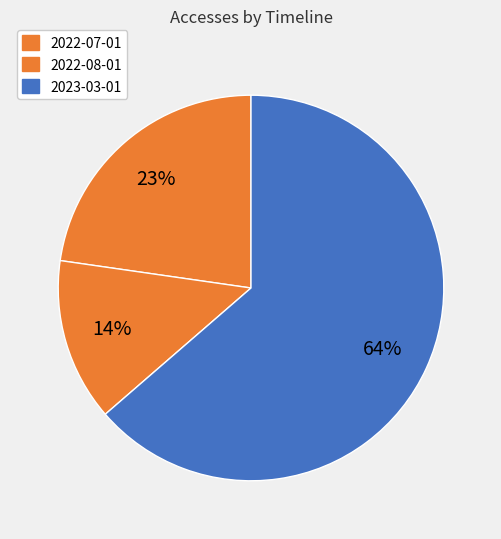

Does 2023-03-01 represent more than half of the total?

Yes